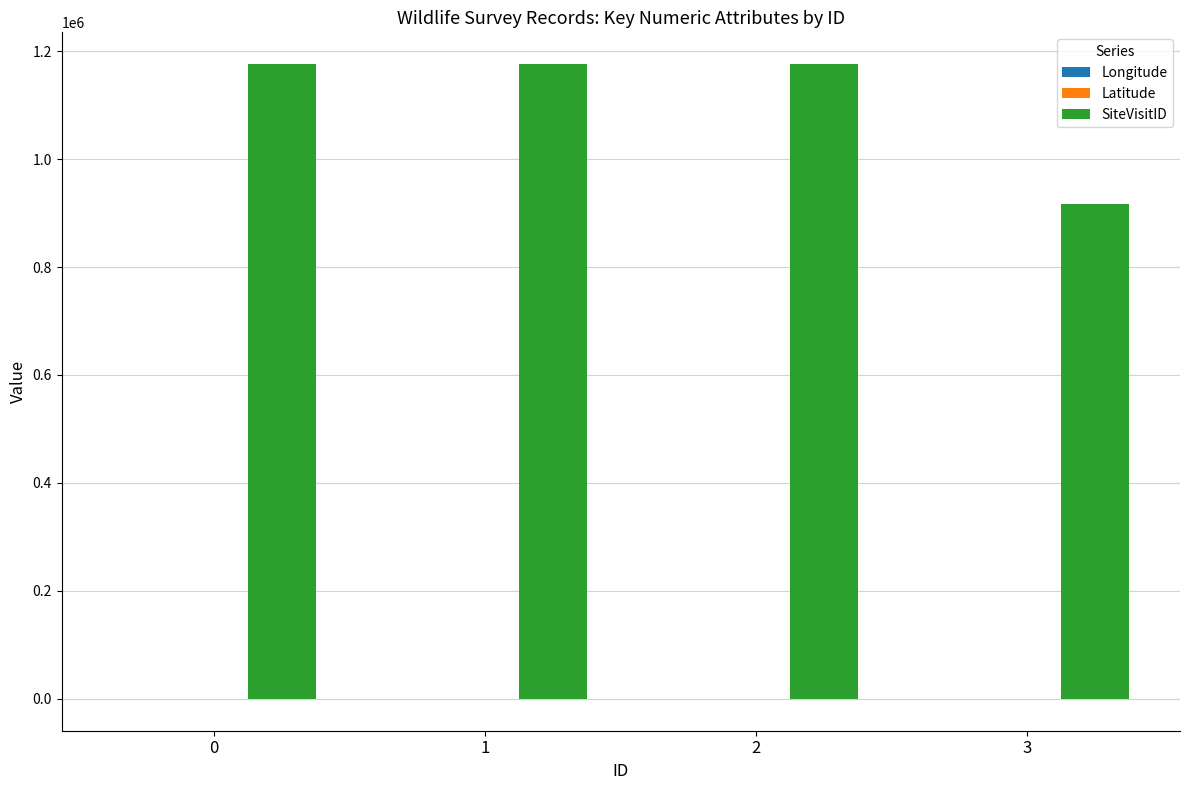

Which series has the largest total across all categories?

SiteVisitID